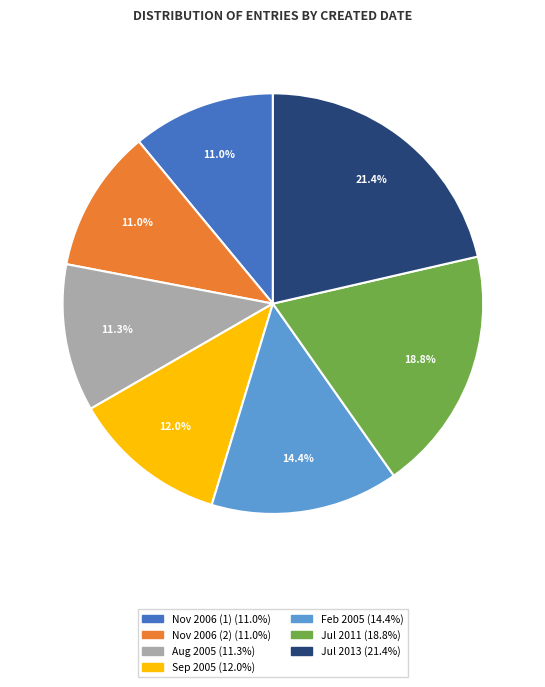

Count the number of slices in the pie.

7